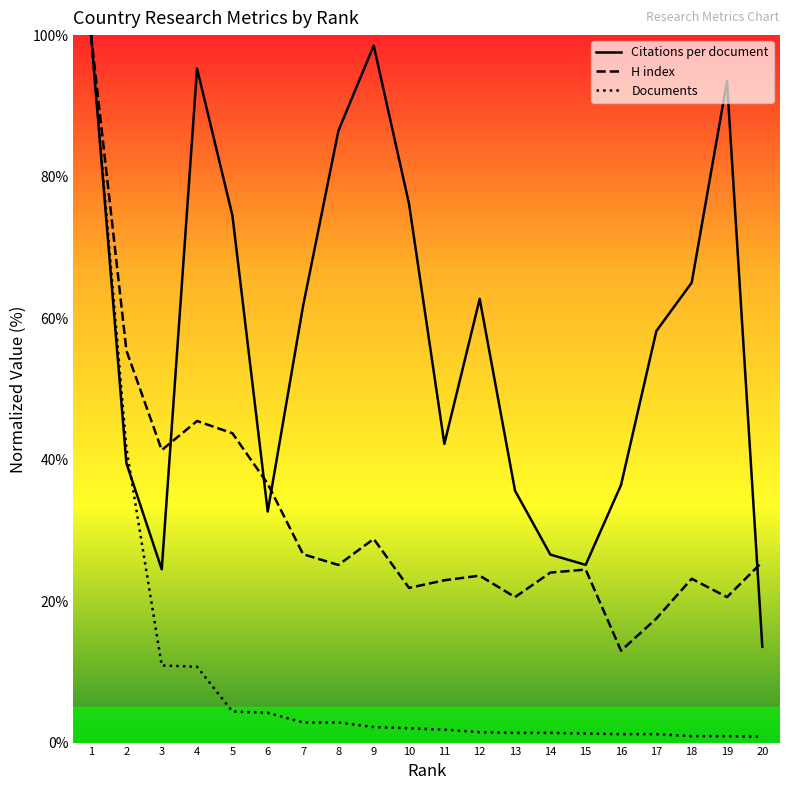

List the series in order of their overall mean, highest first.

Citations per document, H index, Documents